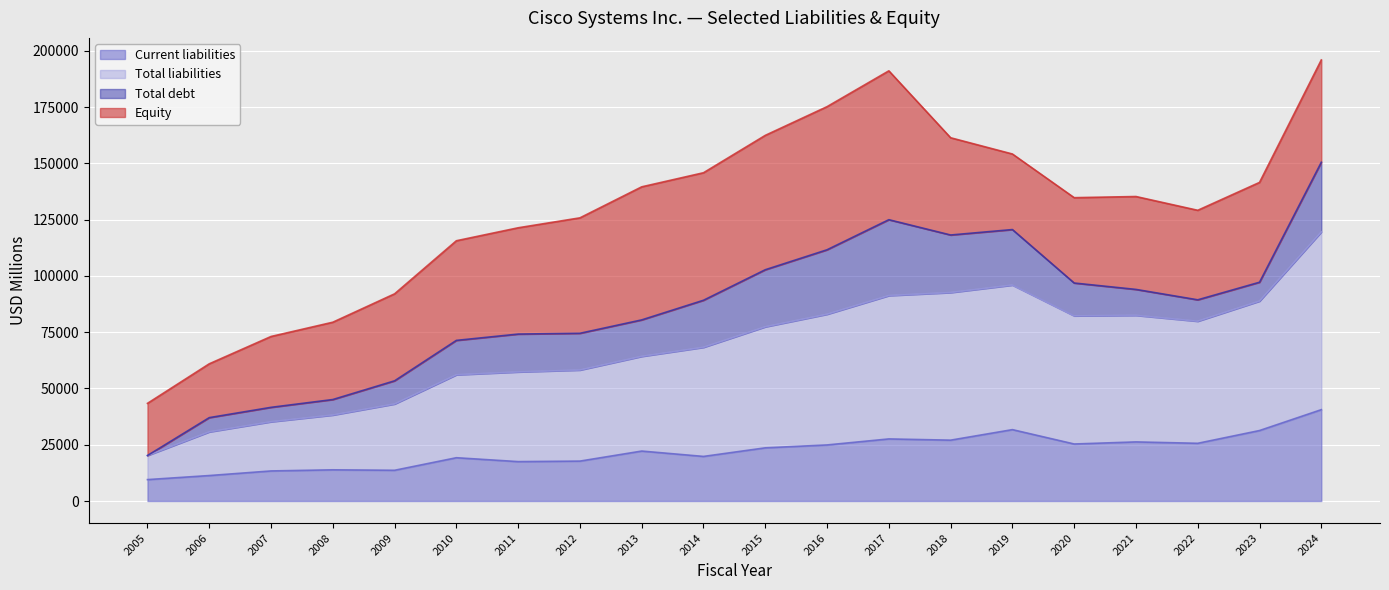

Between 2018 and 2010, which is larger?

2018